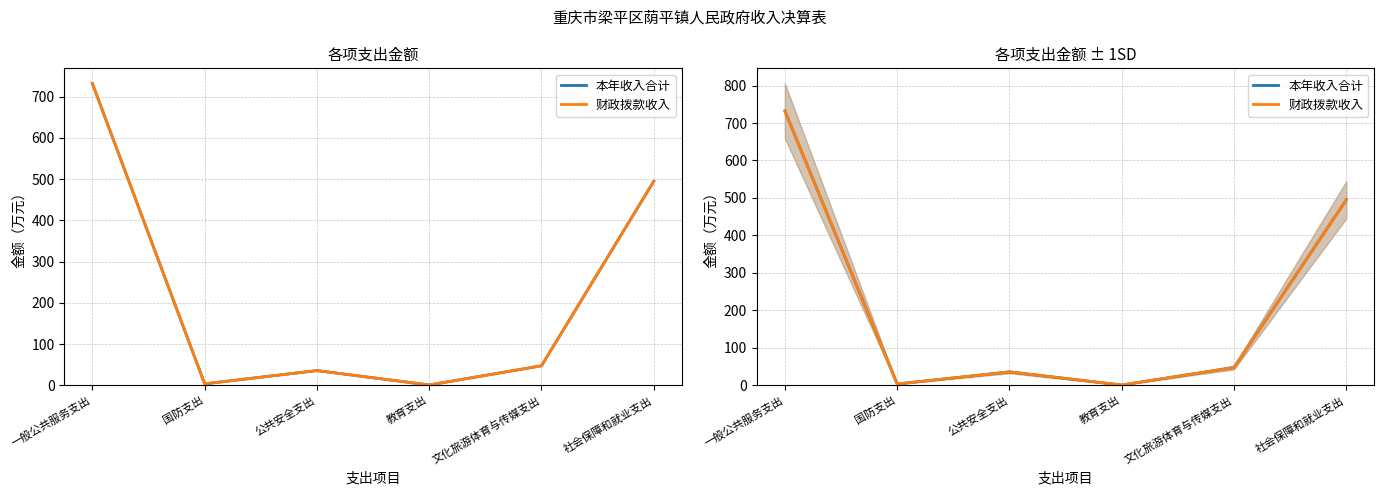

What is the label of the 2nd point from the right?

文化旅游体育与传媒支出